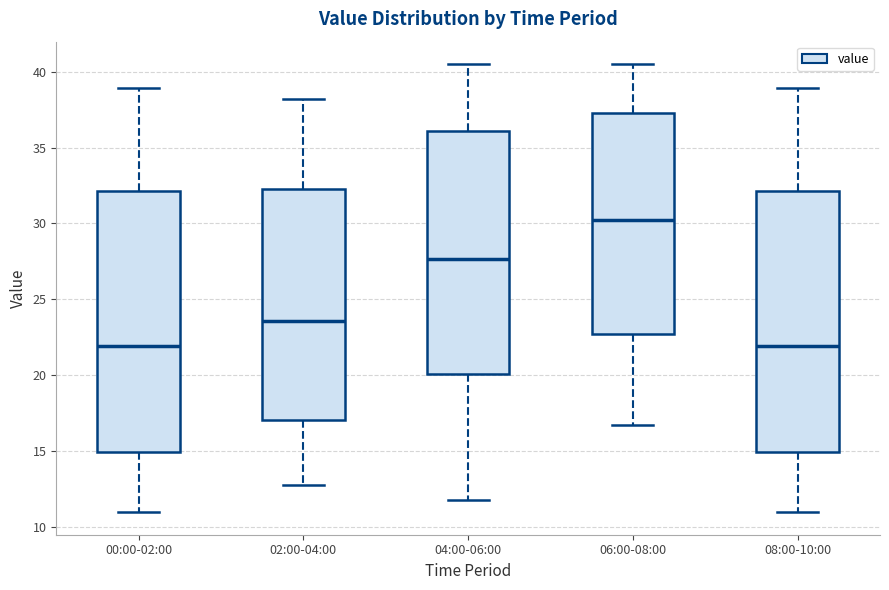

Which box's median line is the highest?

06:00-08:00